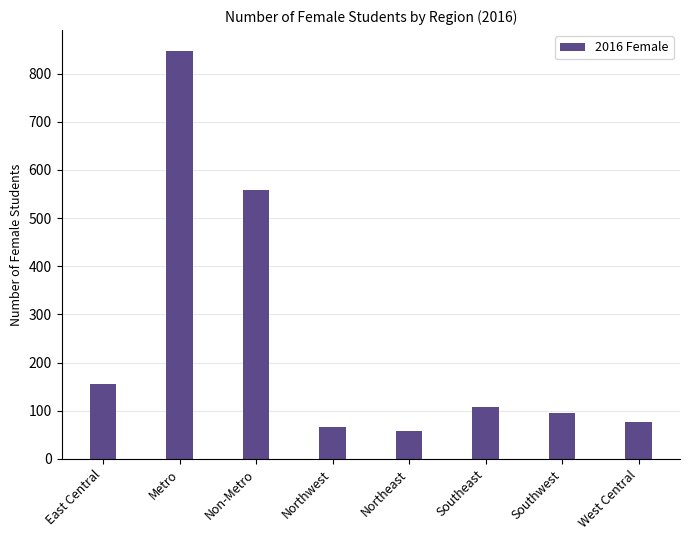

The chart shows a value of 76 at West Central. True or false?

True